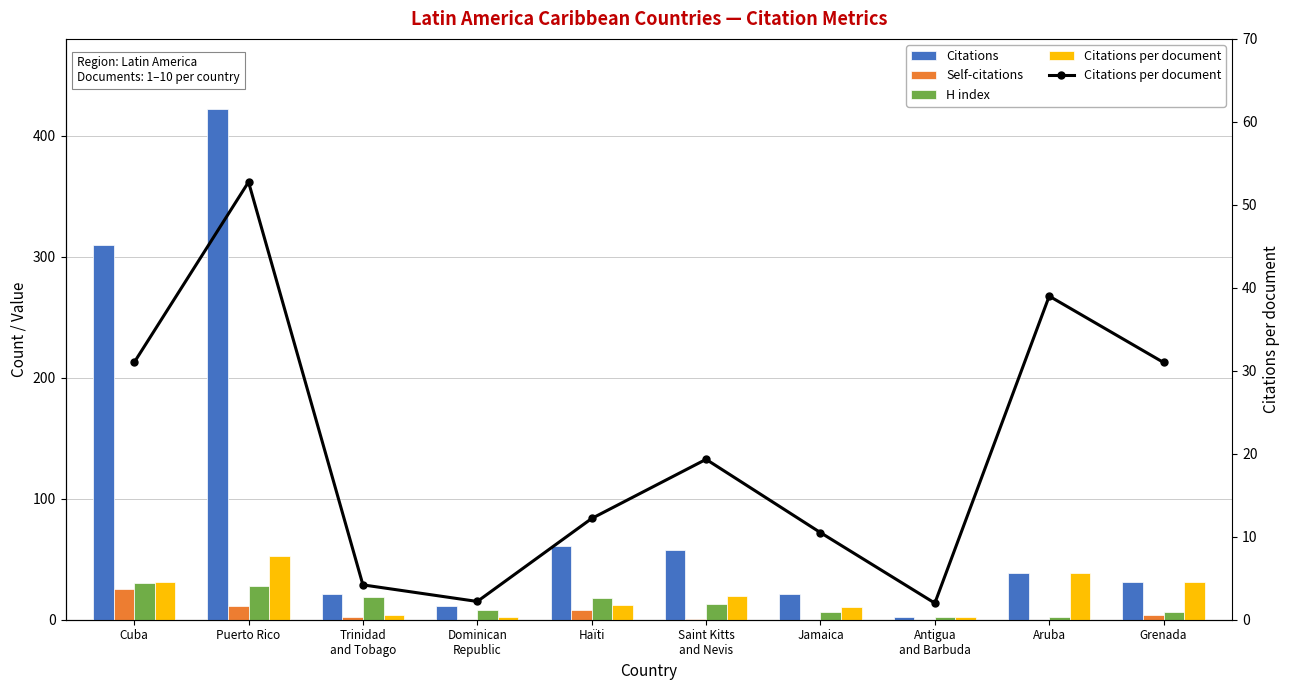

How many distinct data groups are displayed?

4